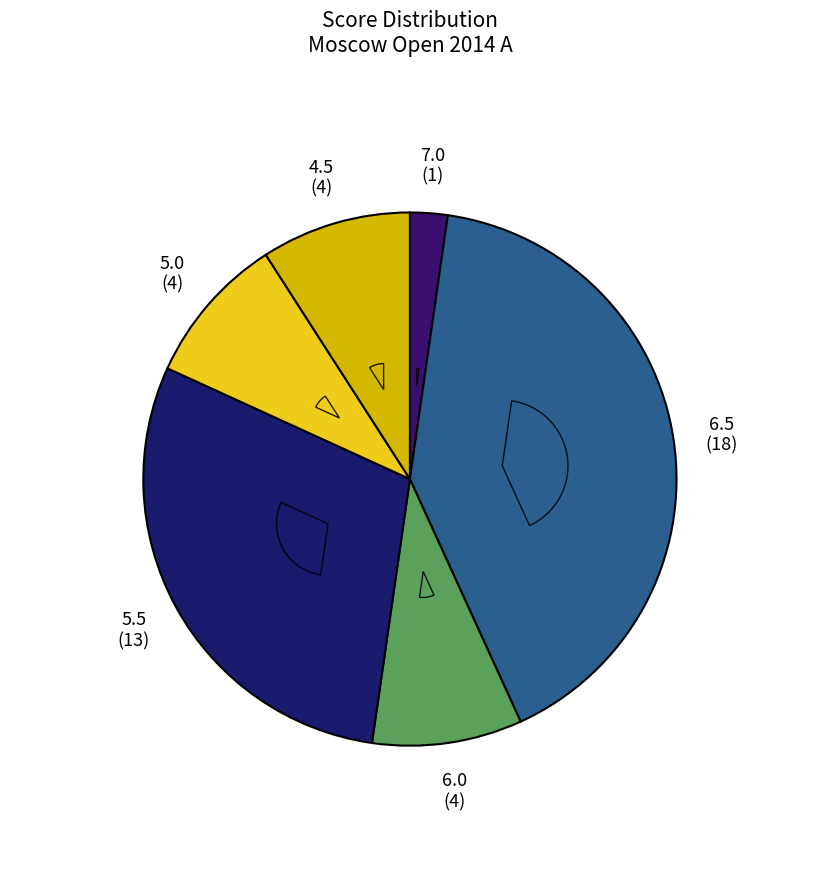

How many segments does this pie chart have?

6